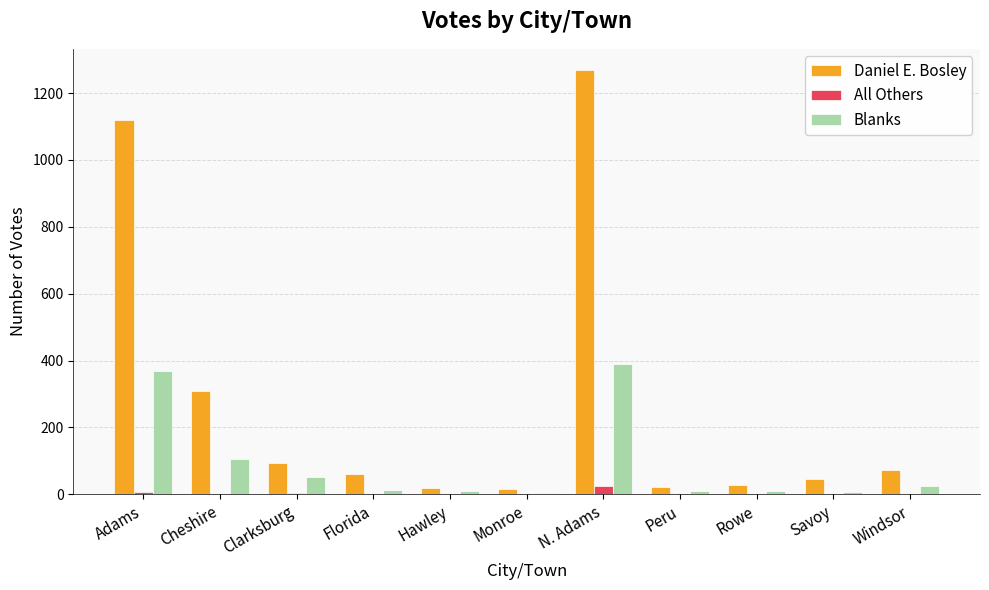

True or false: Daniel E. Bosley has a value of 28 at Windsor.

False